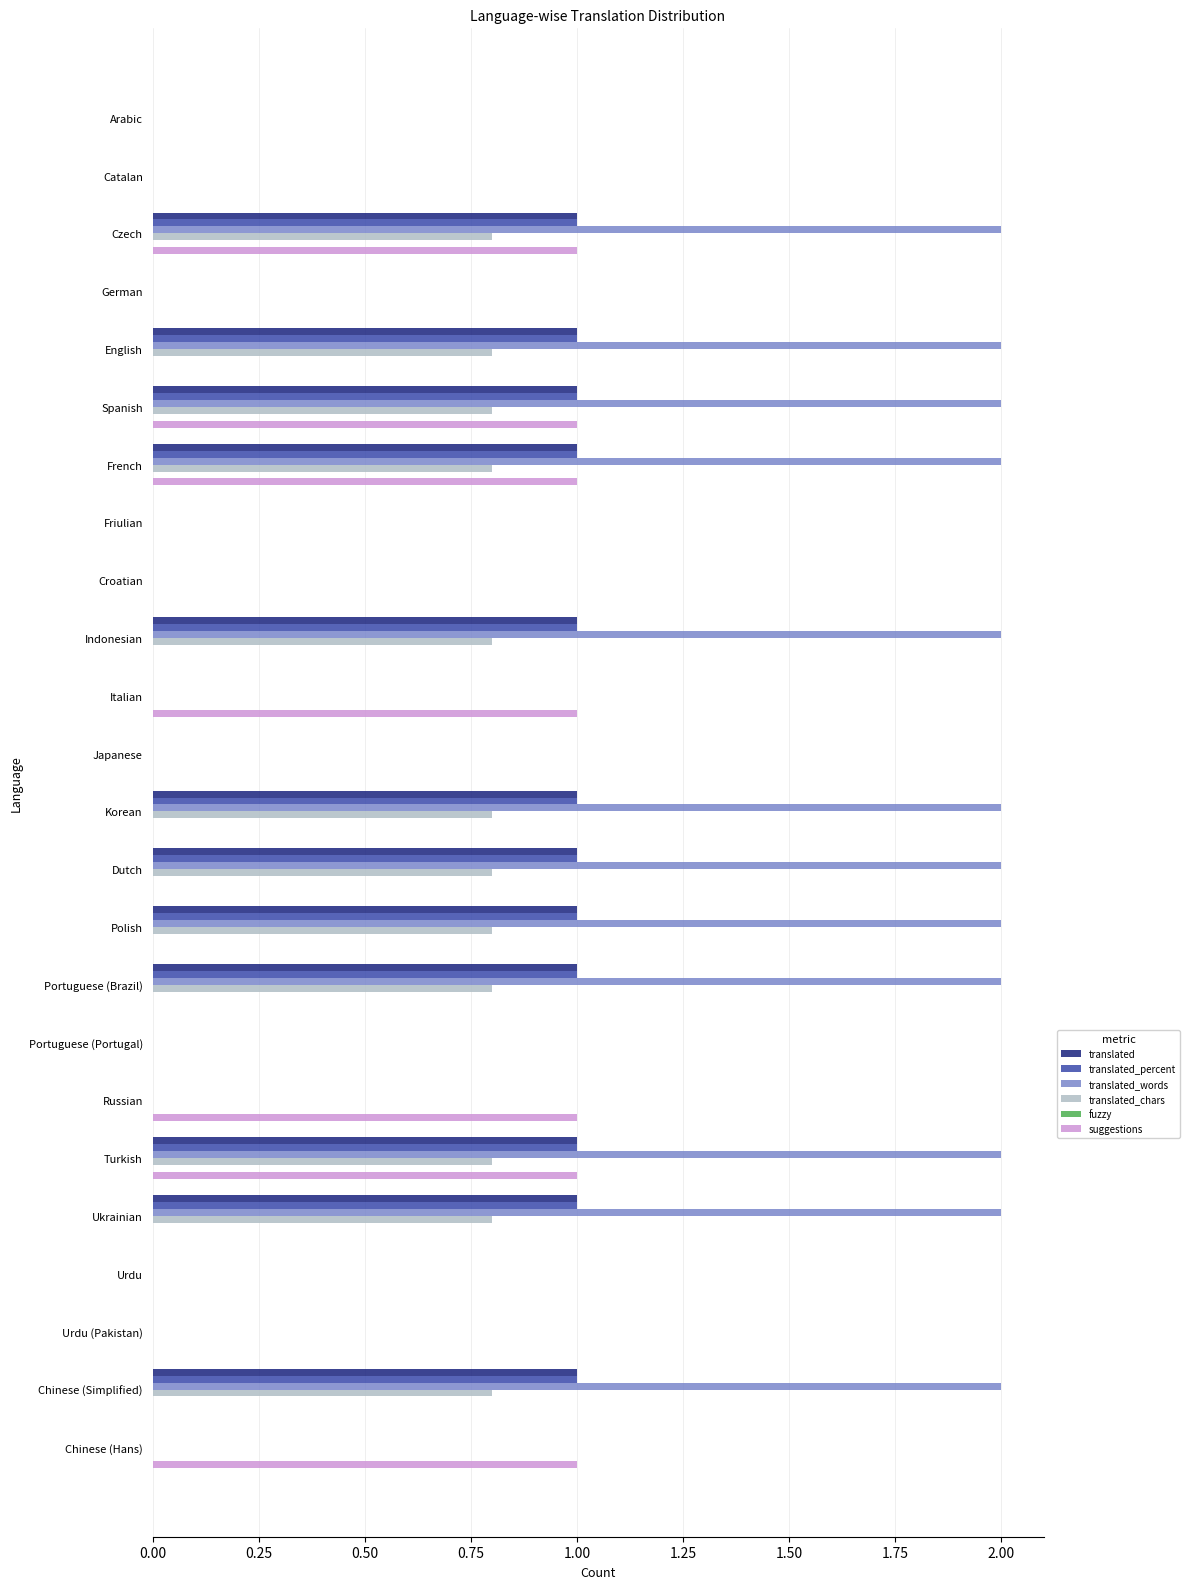

What is the greatest value displayed?

2.0